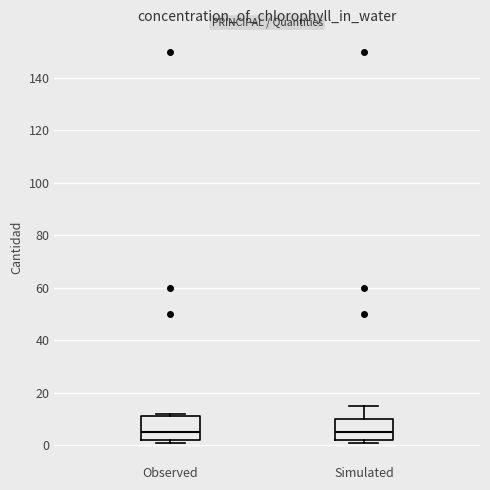

Where is the lower edge of the box for Observed on the y-axis? The values are not printed on the chart, so give them approximately, as read against the axis.

2